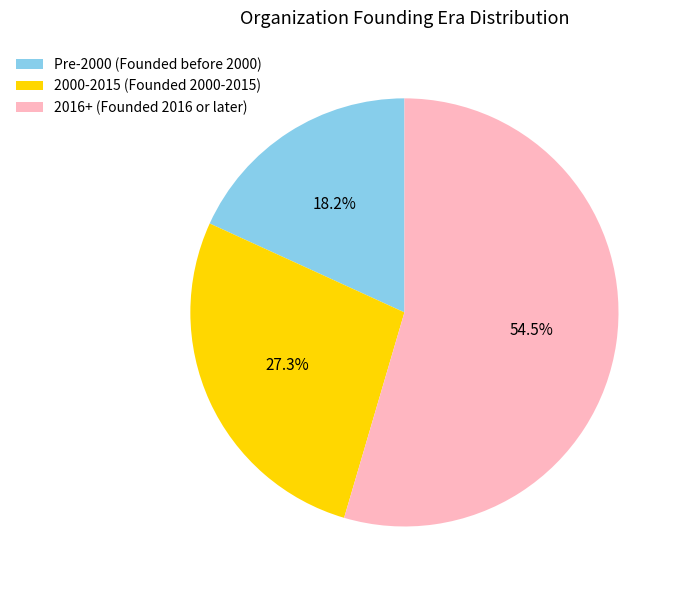

Approximately how many times larger is the value at 2000-2015 (Founded 2000-2015) compared to Pre-2000 (Founded before 2000)?

1.5